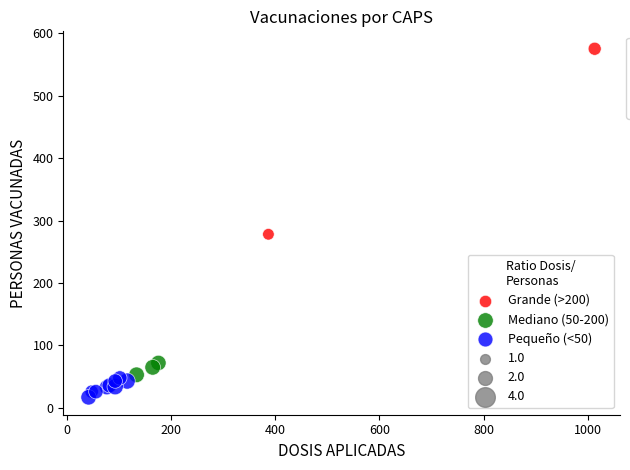

Which series reaches the maximum Y coordinate?

Grande (>200)